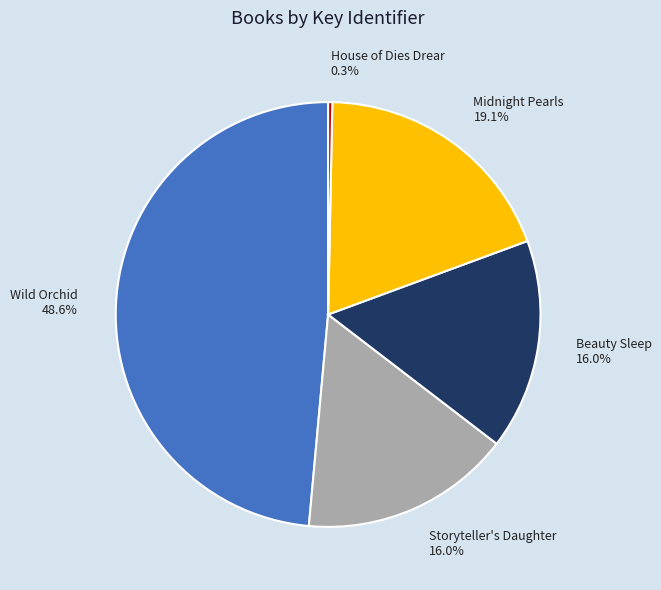

True or false: Beauty Sleep accounts for 16% of the total.

True